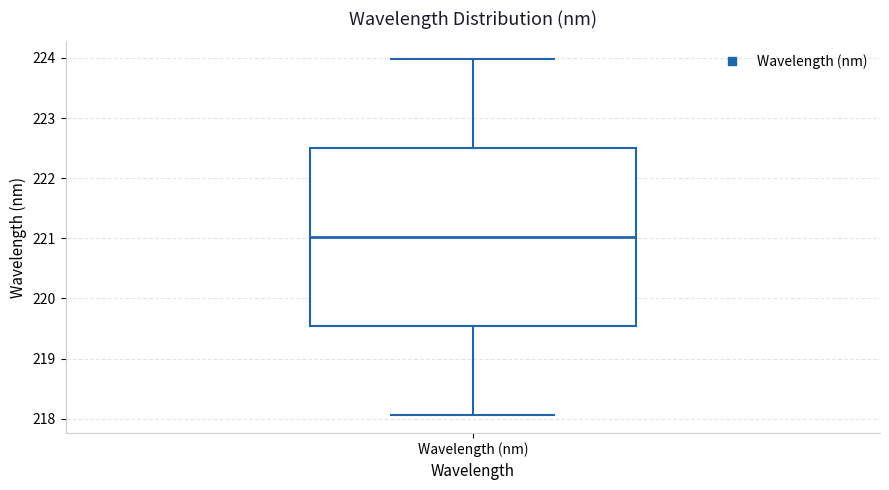

Read this box plot against the y-axis: the position of the median line, the range covered by the box, and the ends of both whiskers. The values are not printed on the chart, so give them approximately, as read against the axis.

median 221.0, box 219.5 to 222.5, whiskers 218.1 to 224.0